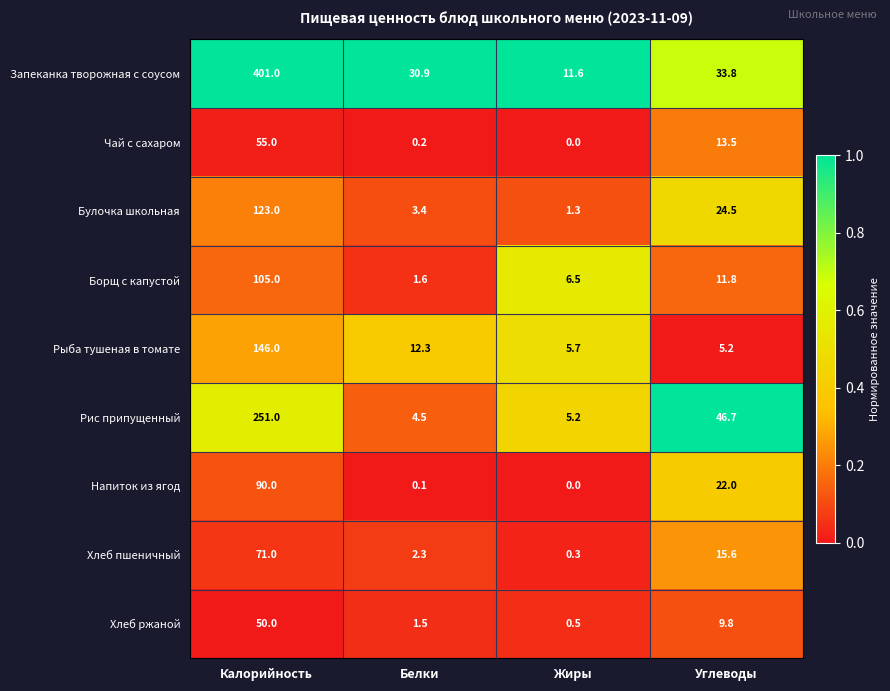

True or false: Булочка школьная has a value of 1.3 at Белки.

False